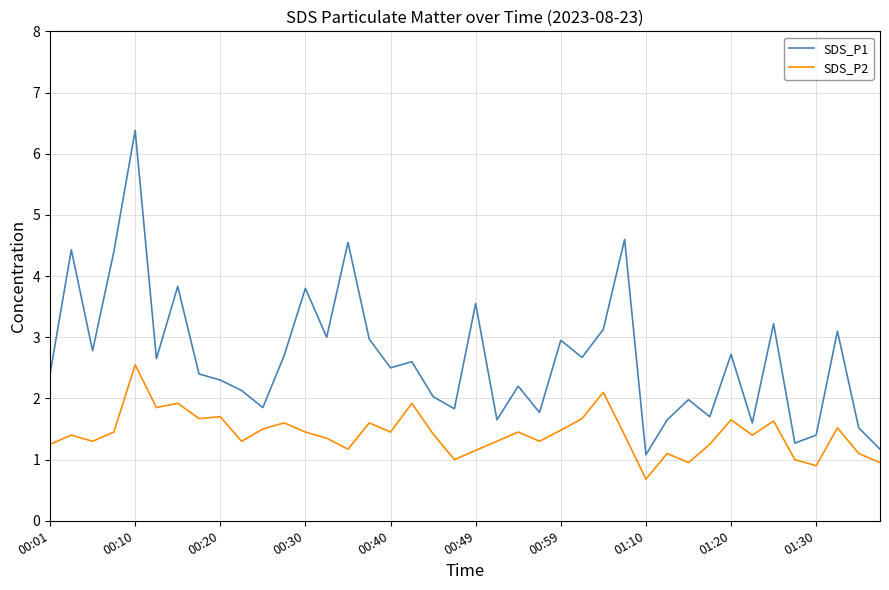

Which series has the largest total across all categories?

SDS_P1